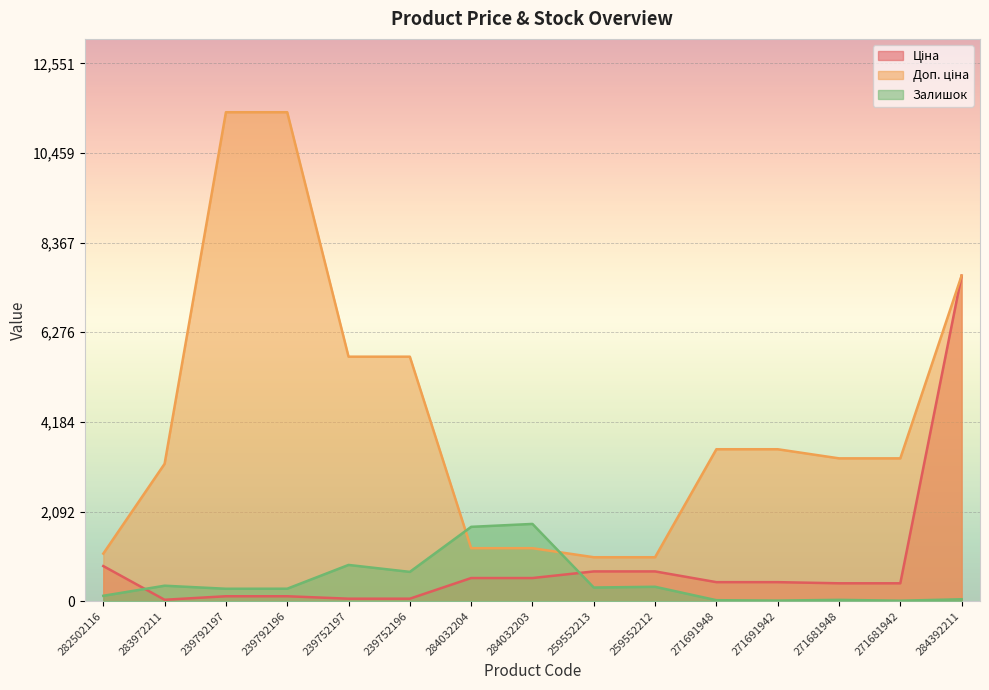

How many values in the Ціна series are below 443?

7